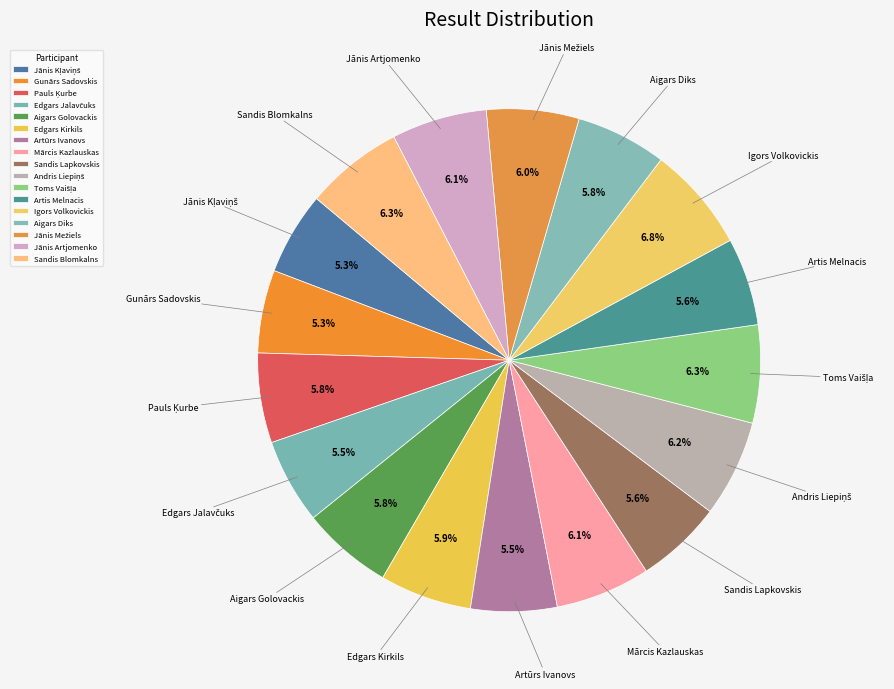

Which category has the biggest portion of the pie?

Igors Volkovickis